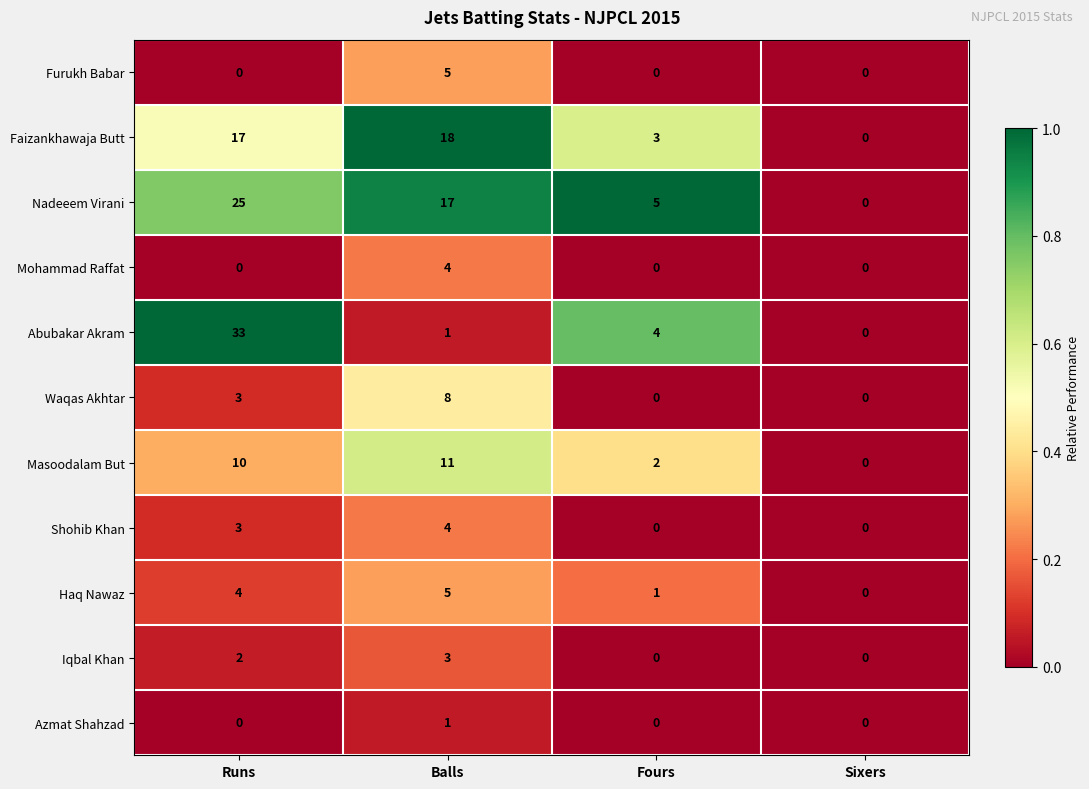

Which category has the lowest value in the Masoodalam But series?

Sixers